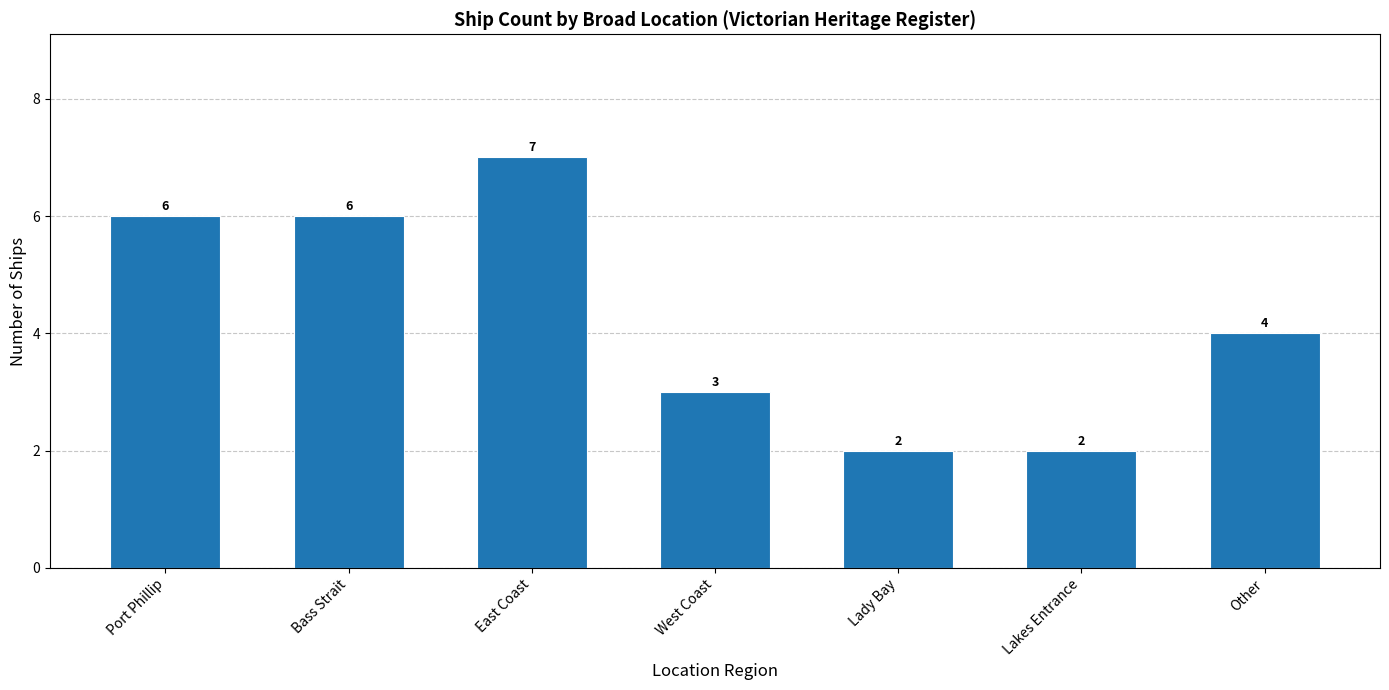

True or false: the data shows 11 at East Coast.

False